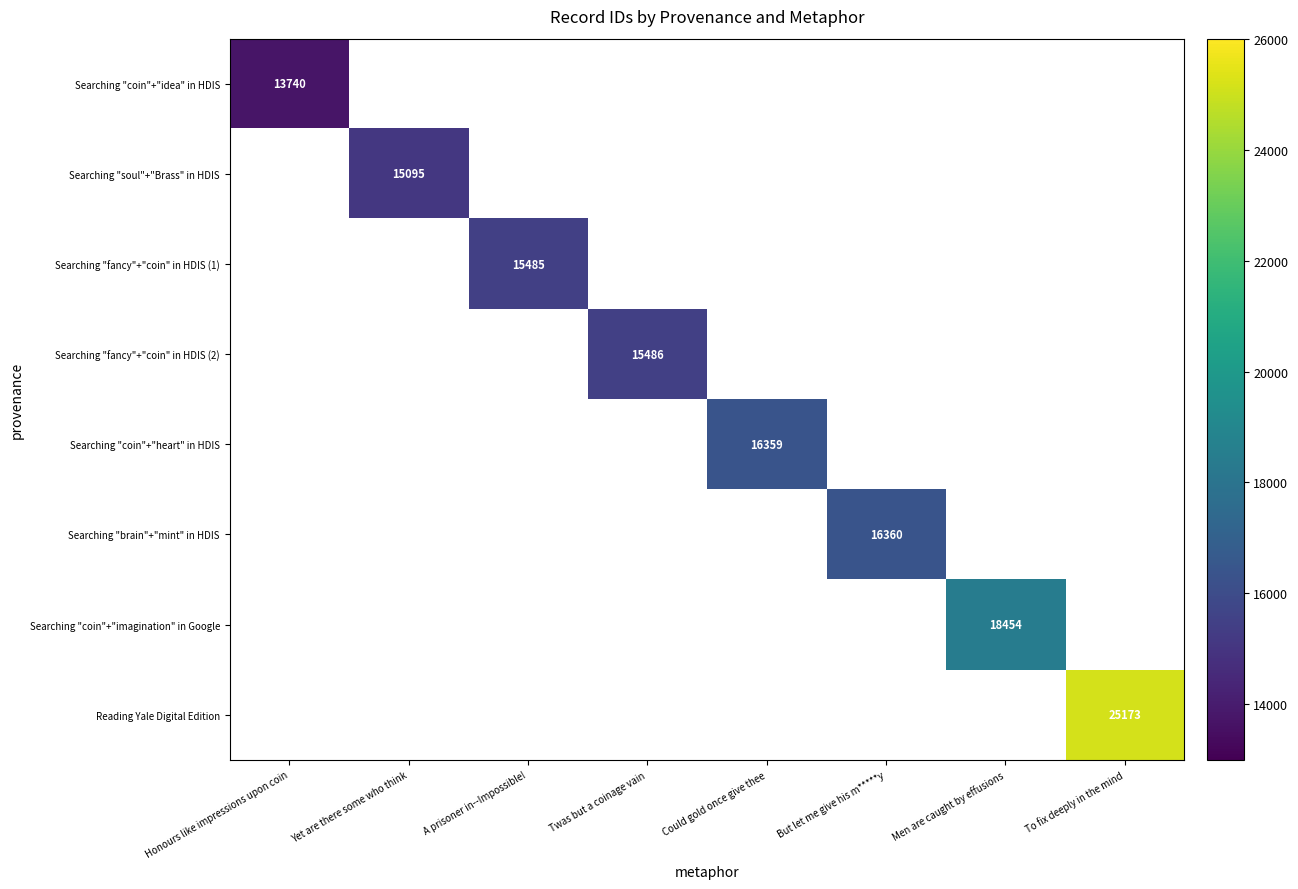

The Reading Yale Digital Edition series shows 25173 at To fix deeply in the mind. True or false?

True